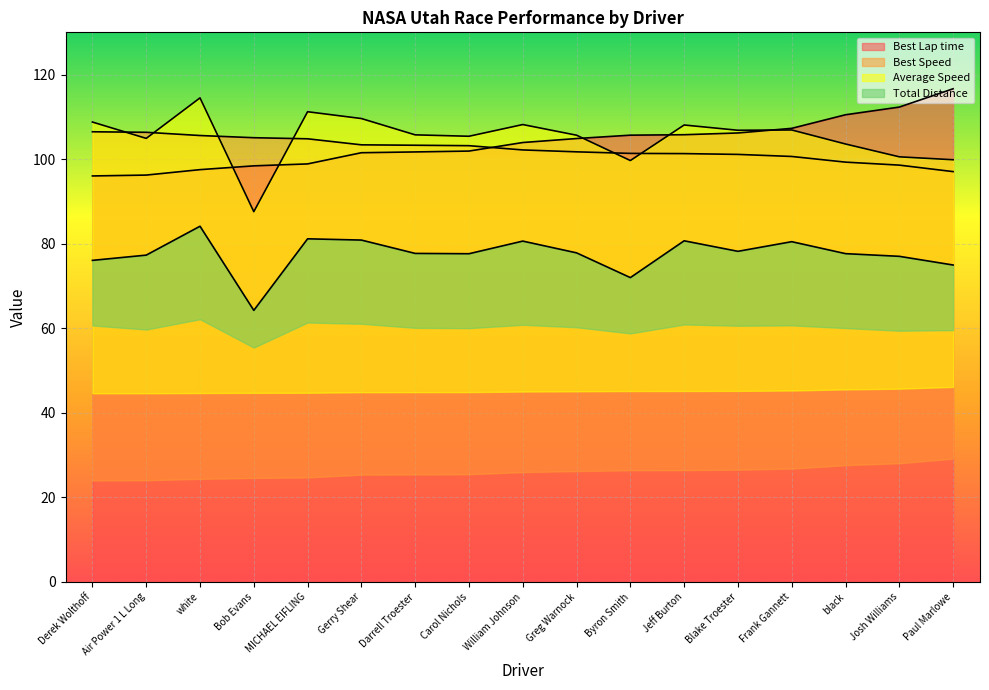

True or false: Best Lap time and Total Distance cross at least once.

False